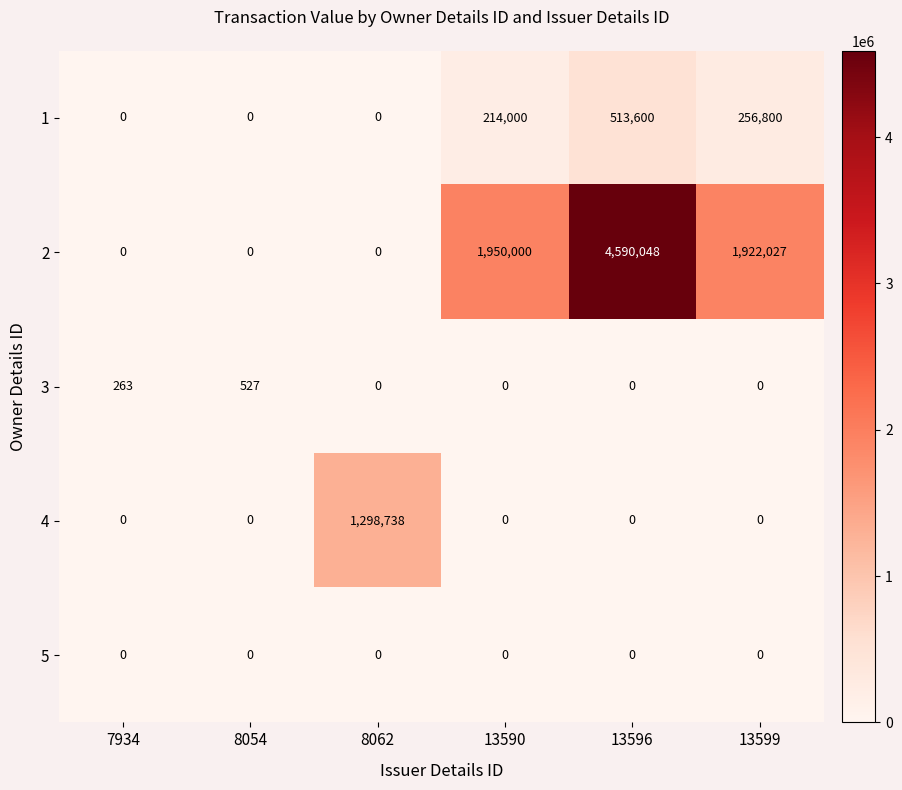

What is the sum of the 2 values at 8054 and 13590?

1950000